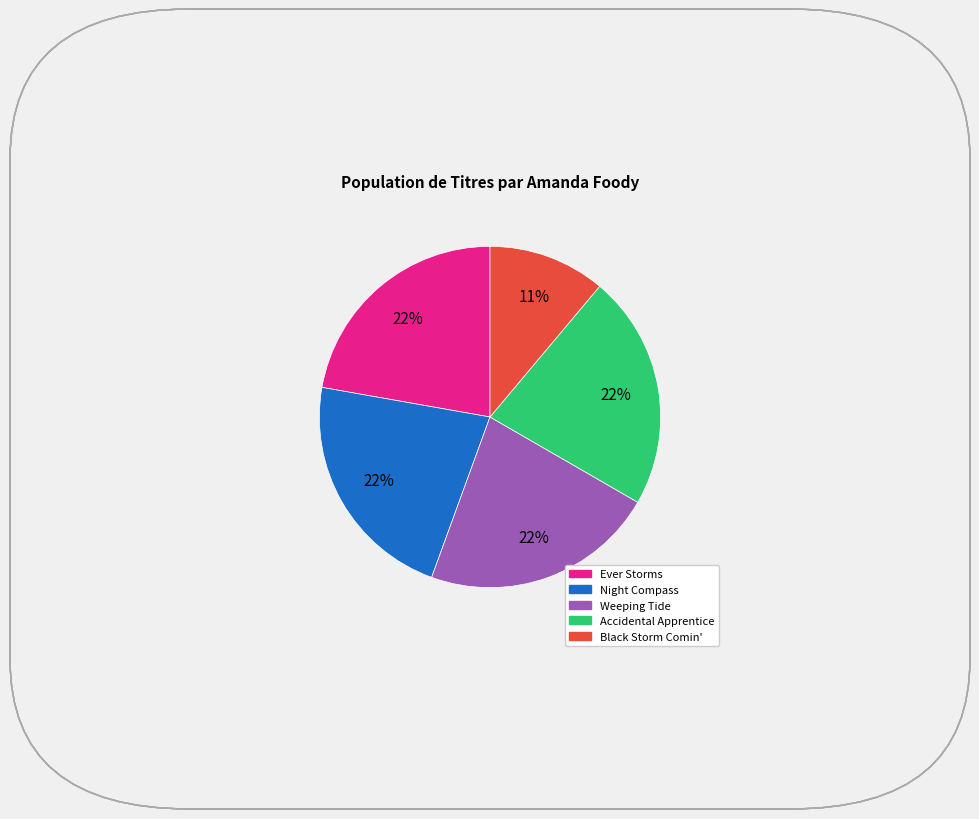

To the nearest percent, what is the combined percentage of Black Storm Comin' and Night Compass?

33%